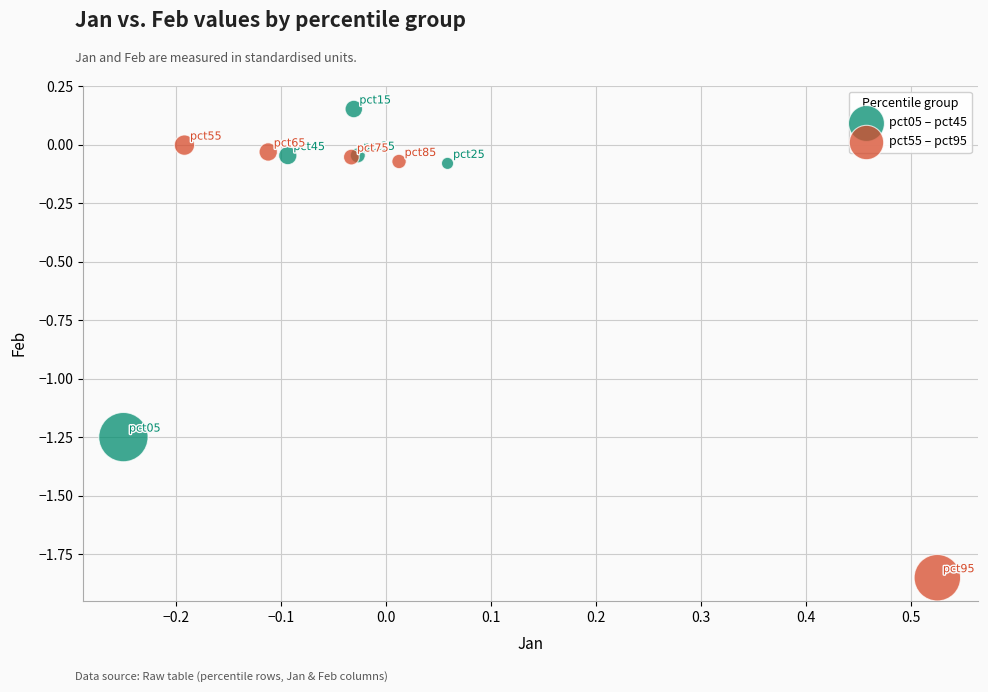

Which series has the largest Y range (max minus min)?

pct55 – pct95